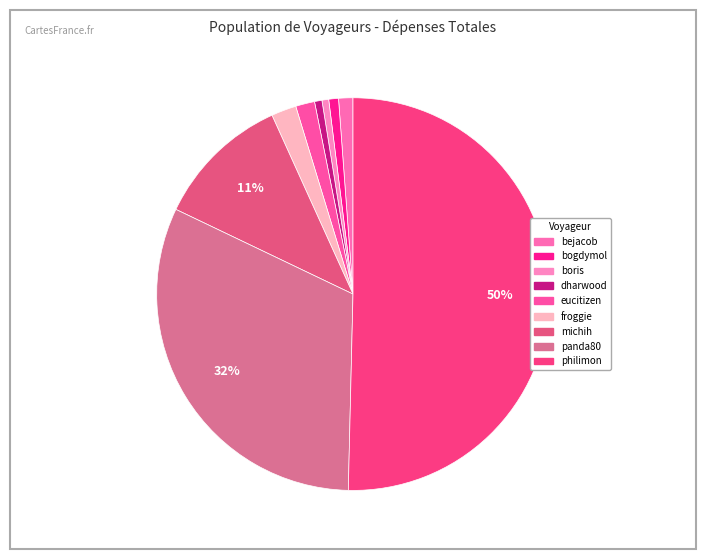

Rank the categories by value from lowest to highest.

boris, dharwood, bogdymol, bejacob, eucitizen, froggie, michih, panda80, philimon